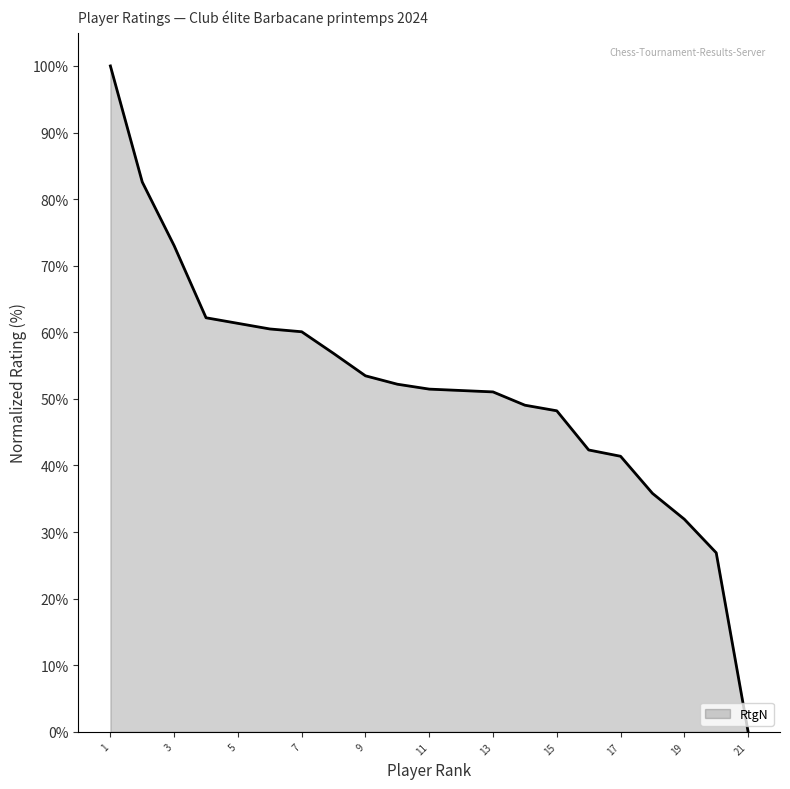

What is the maximum value shown in the chart?

100.0